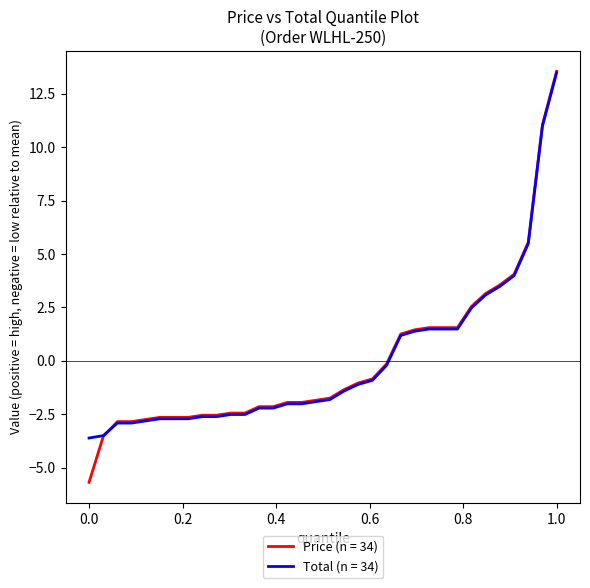

What is the maximum value for Price (n = 34)?

13.6